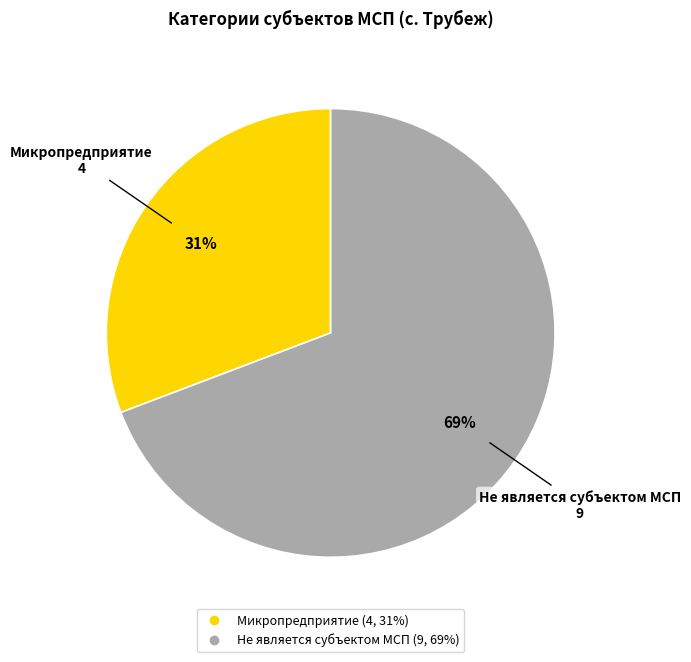

How many slices are in this pie chart?

2